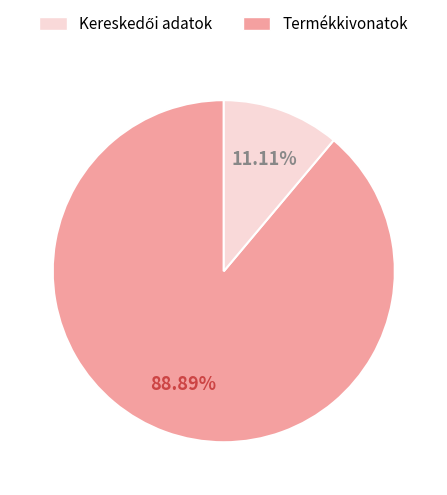

Does any single category account for the majority?

Yes